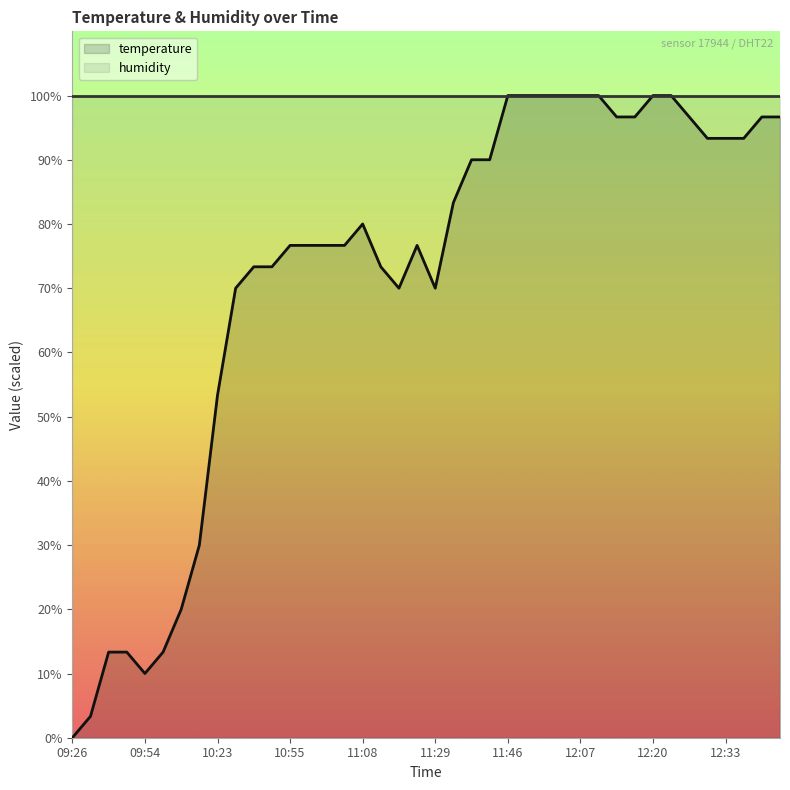

Which series has the widest spread of values?

temperature